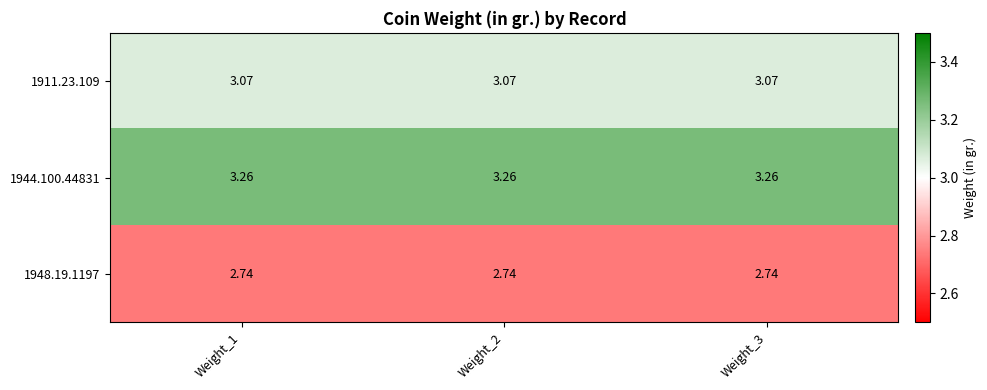

How many distinct data groups are displayed?

3